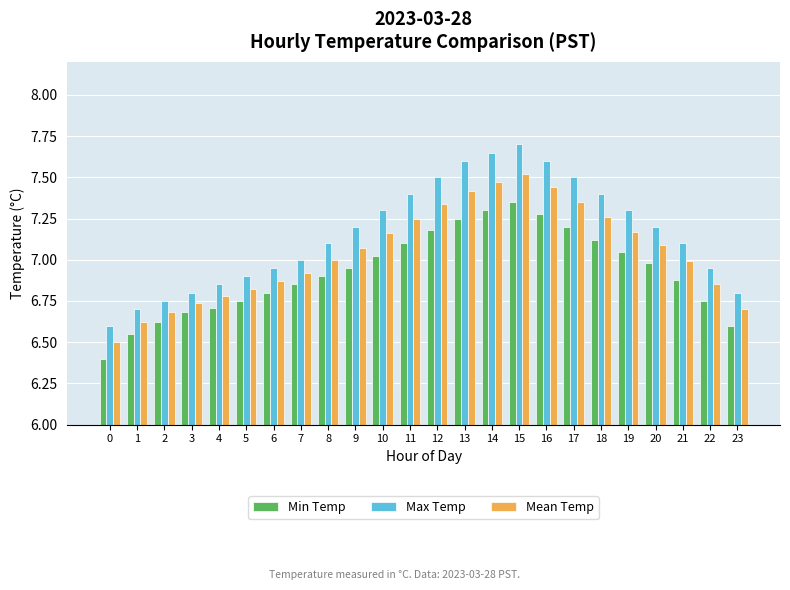

Which category has the highest value in the Mean Temp series?

15